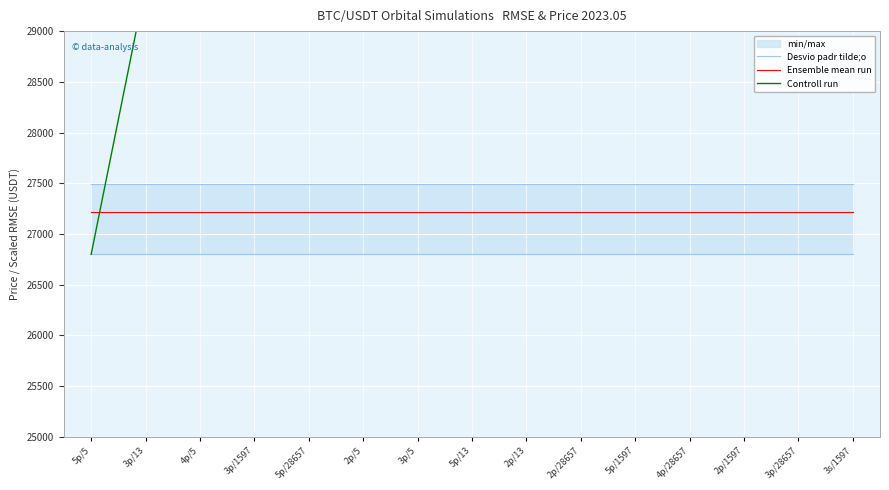

True or false: Ensemble mean run has more than 1 interior local peaks.

False